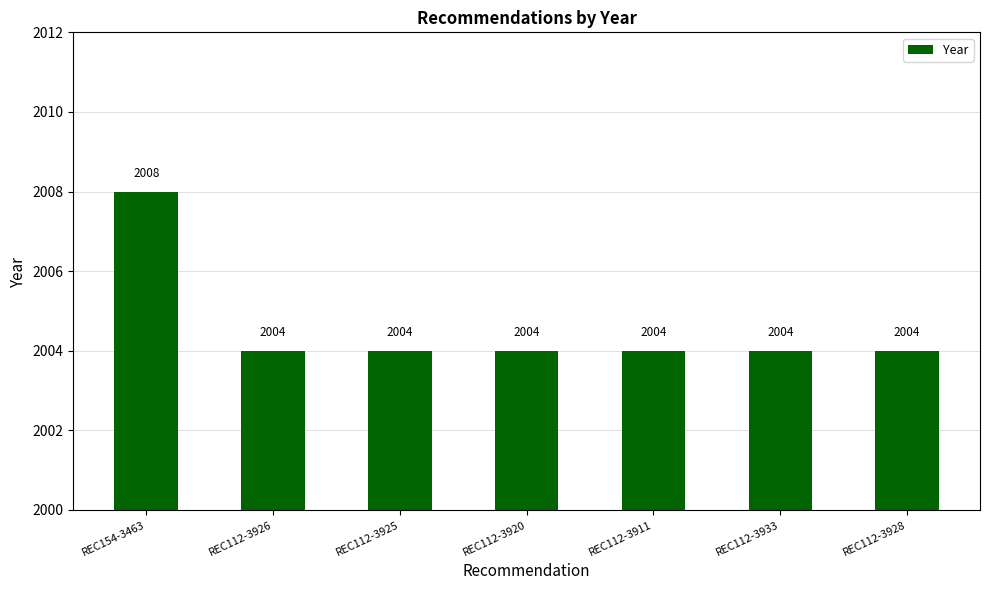

How many data points does each series have?

7